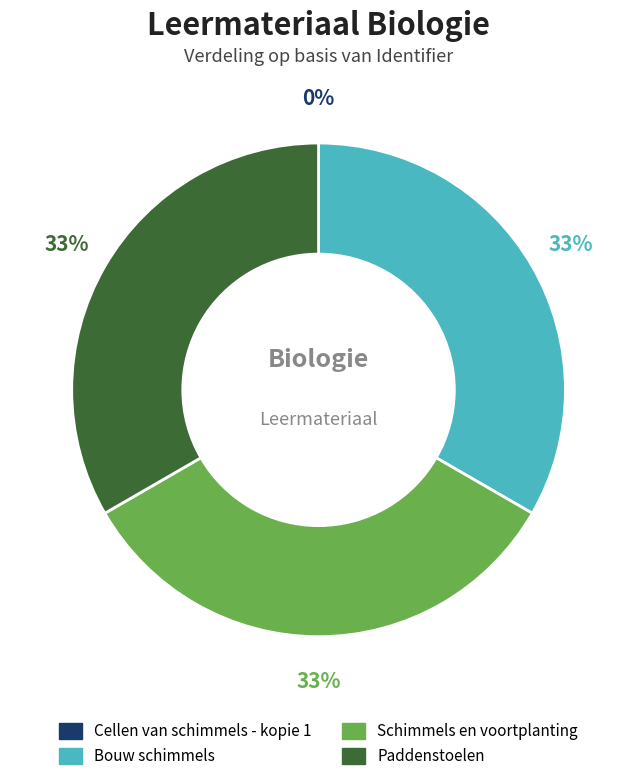

Is it true that Paddenstoelen is 43% of the pie?

False